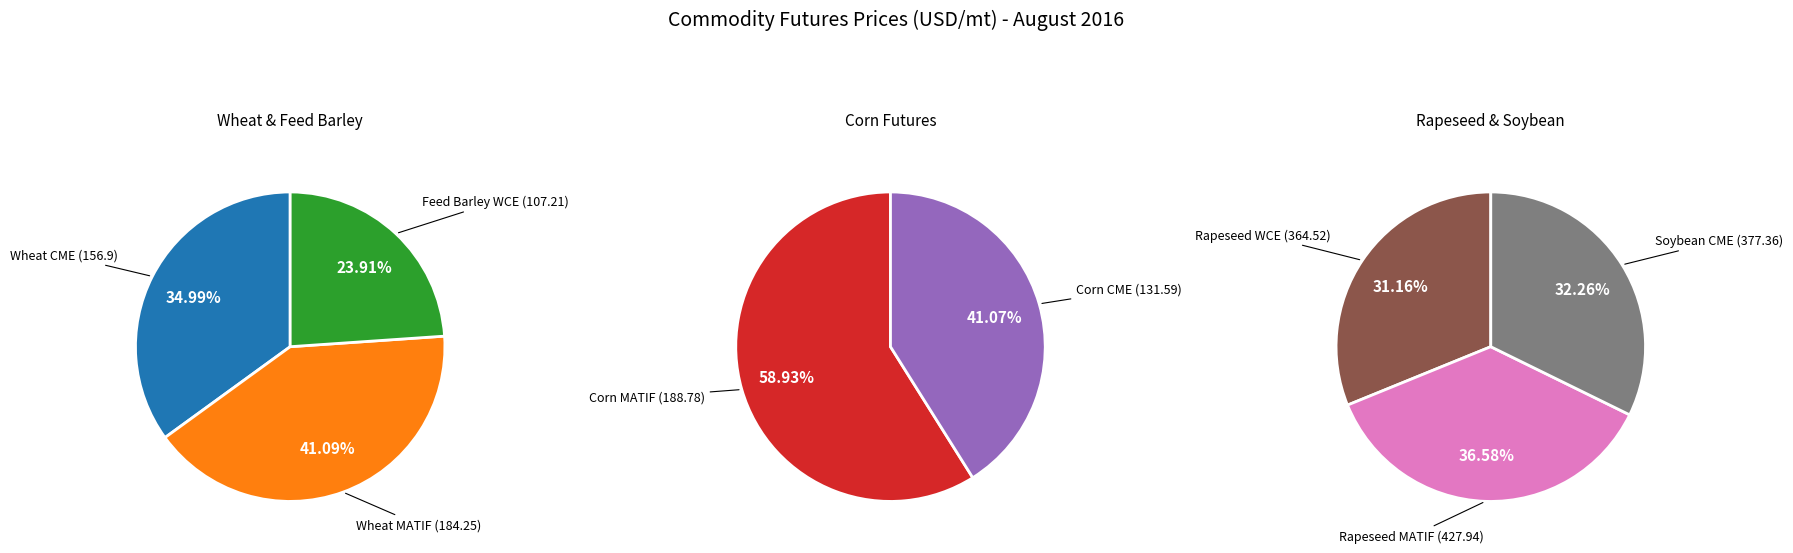

Which category has the smallest portion of the pie?

Feed Barley WCE